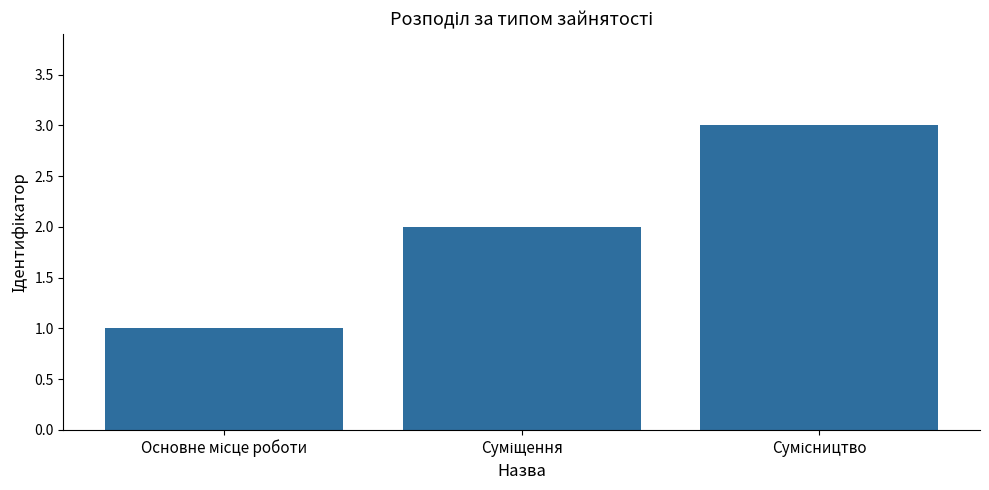

What is the sum of all values?

6